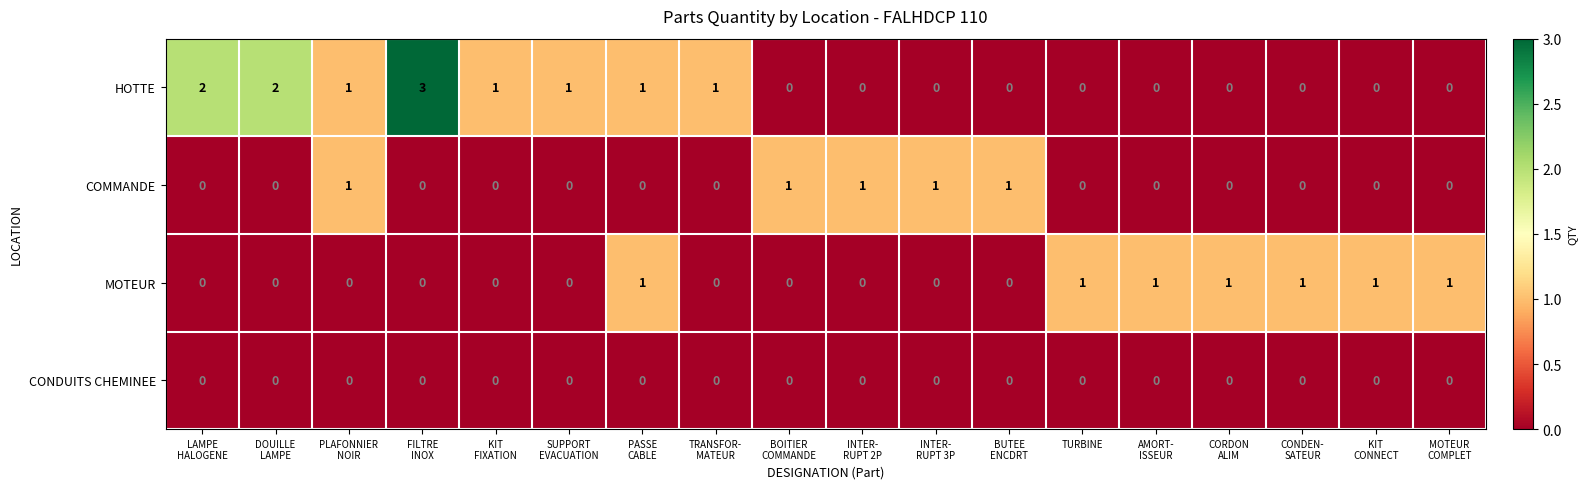

At which category is the sum across all series the highest?

FILTRE
INOX